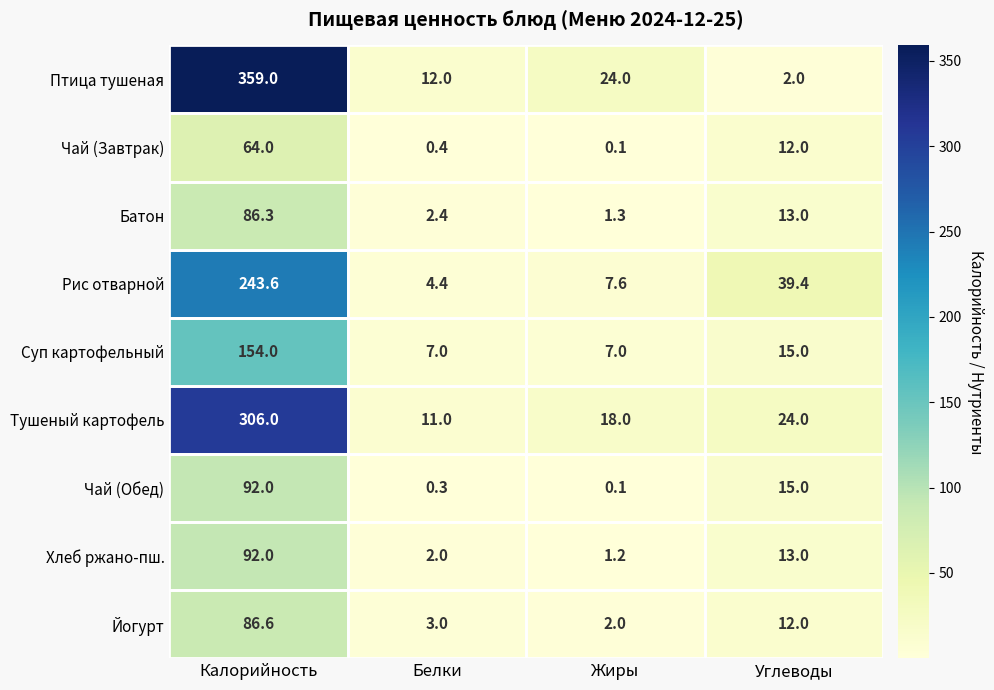

Which category has the highest value in the Хлеб ржано-пш. series?

Калорийность